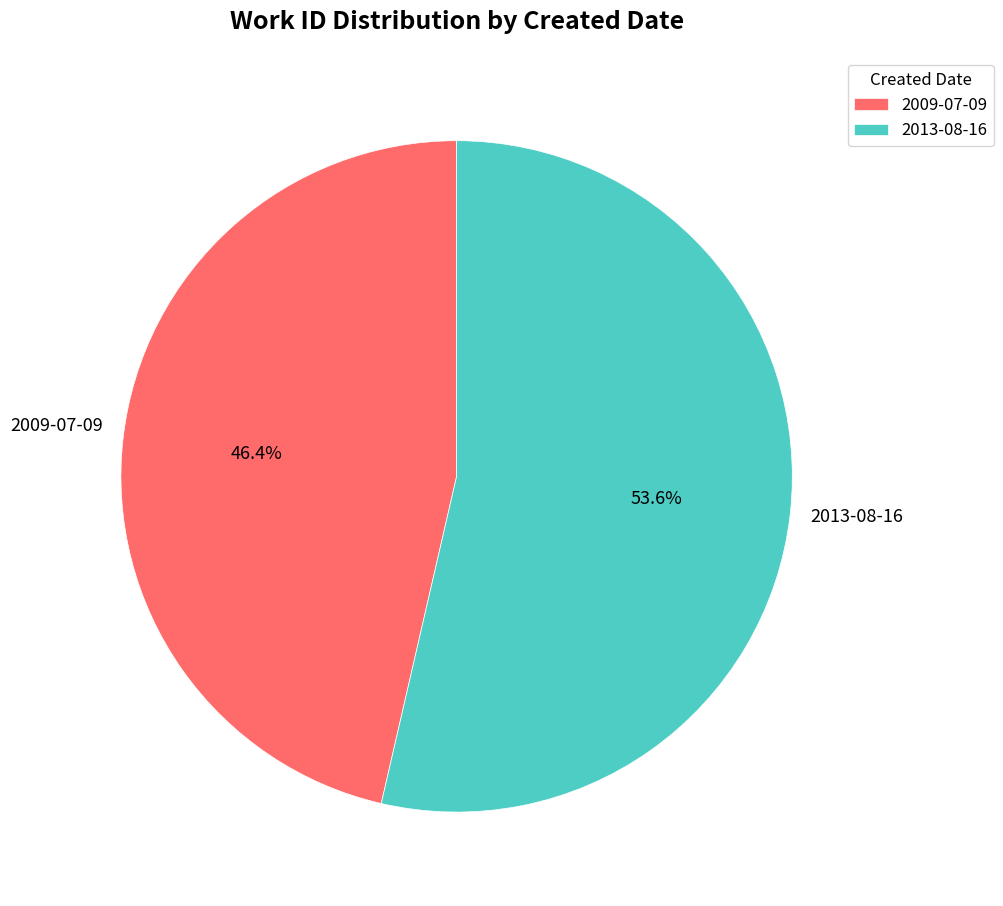

Is the sum of 2013-08-16 and 2009-07-09 greater than half?

Yes